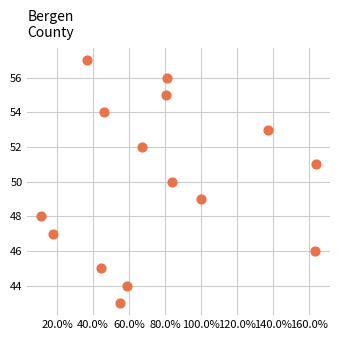

What is the range of Y values (max minus min)?

14